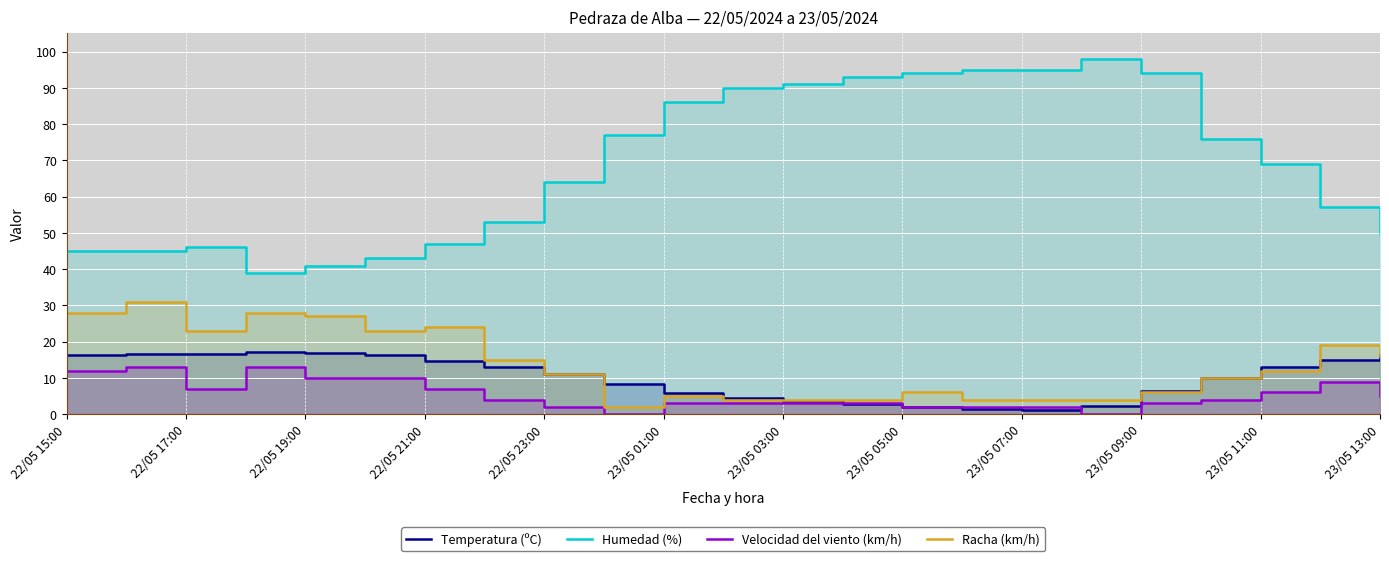

True or false: Racha (km/h) has more than 0 points higher than both neighbors.

True